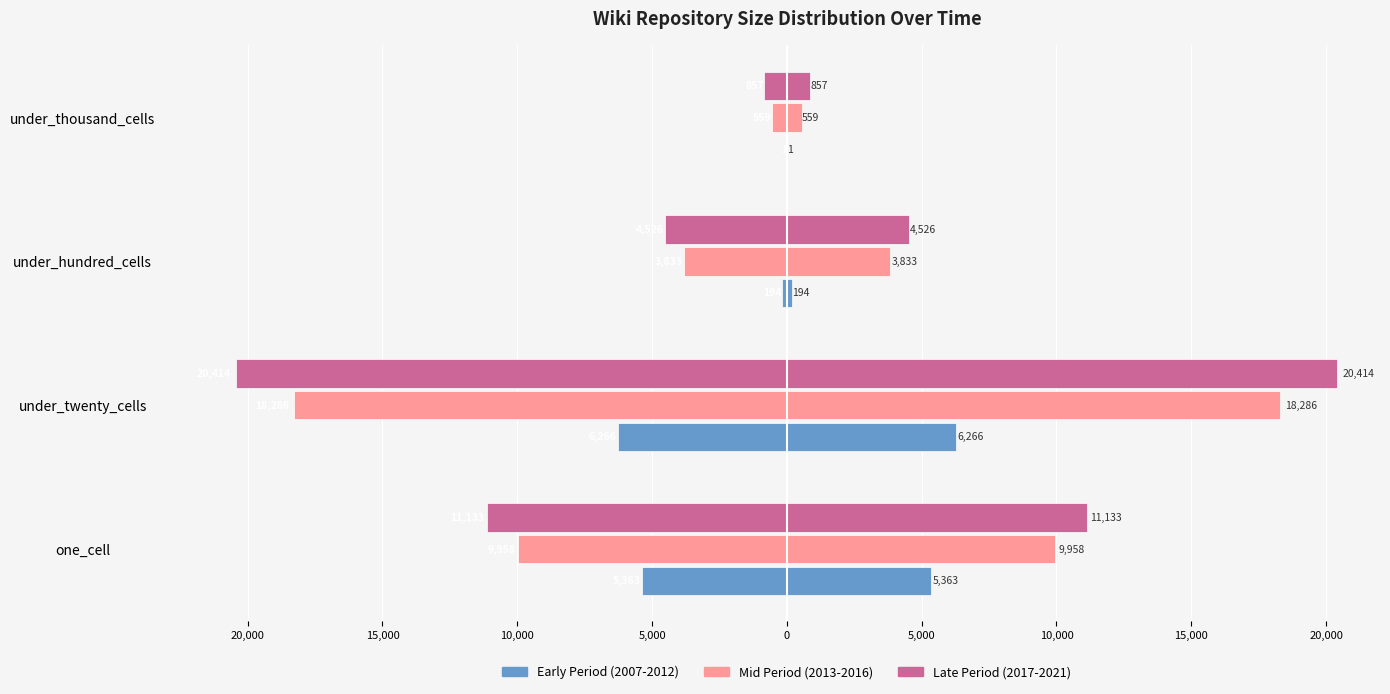

What is the difference between the second highest and second lowest values in the Late Period (2017-2021) series?

6607